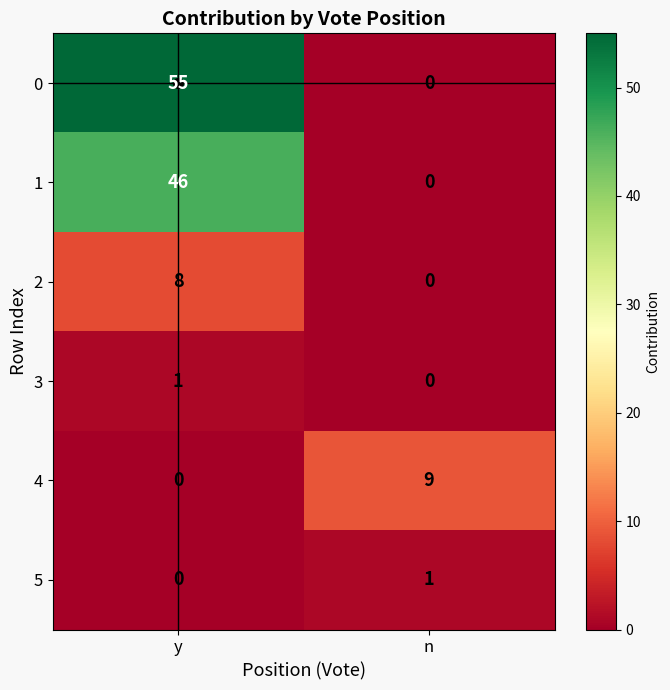

What is the average value of the 2 series?

4